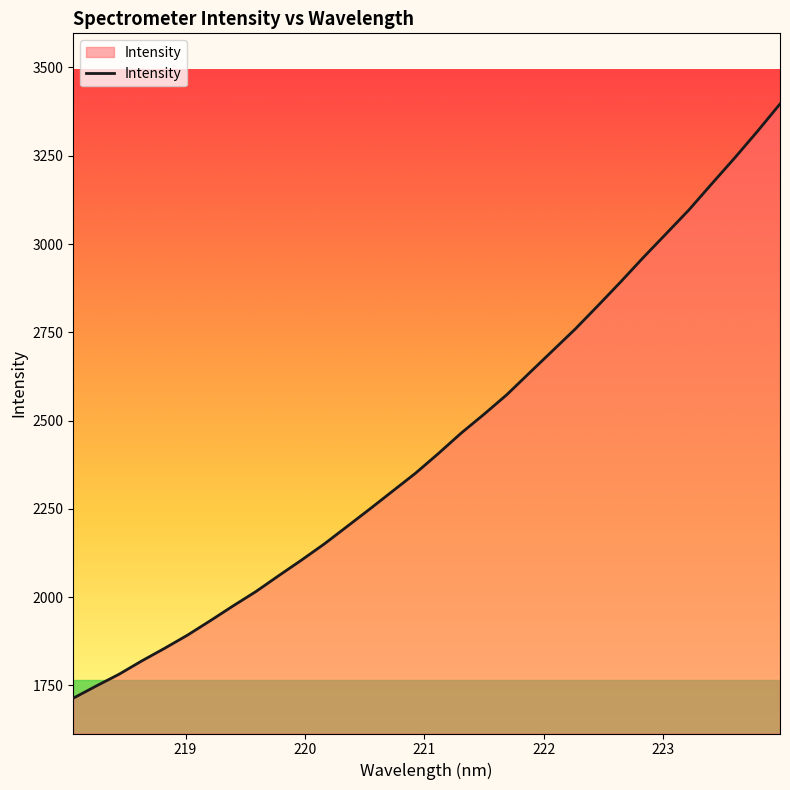

How many values are below 2406?

16